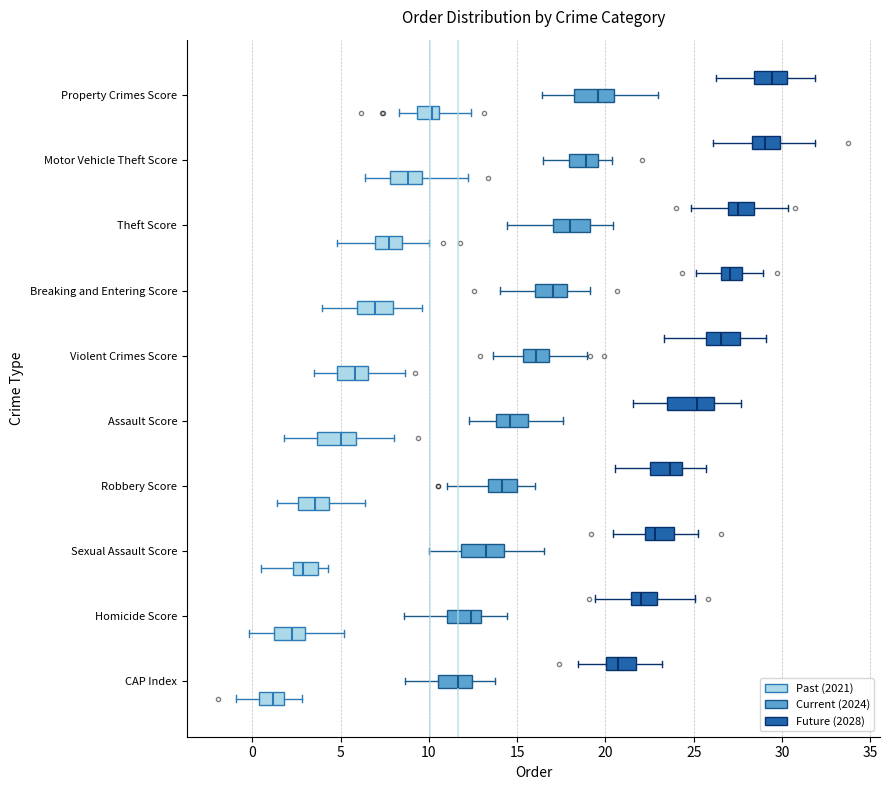

Which box has the furthest to the left median line?

CAP Index (Past (2021))